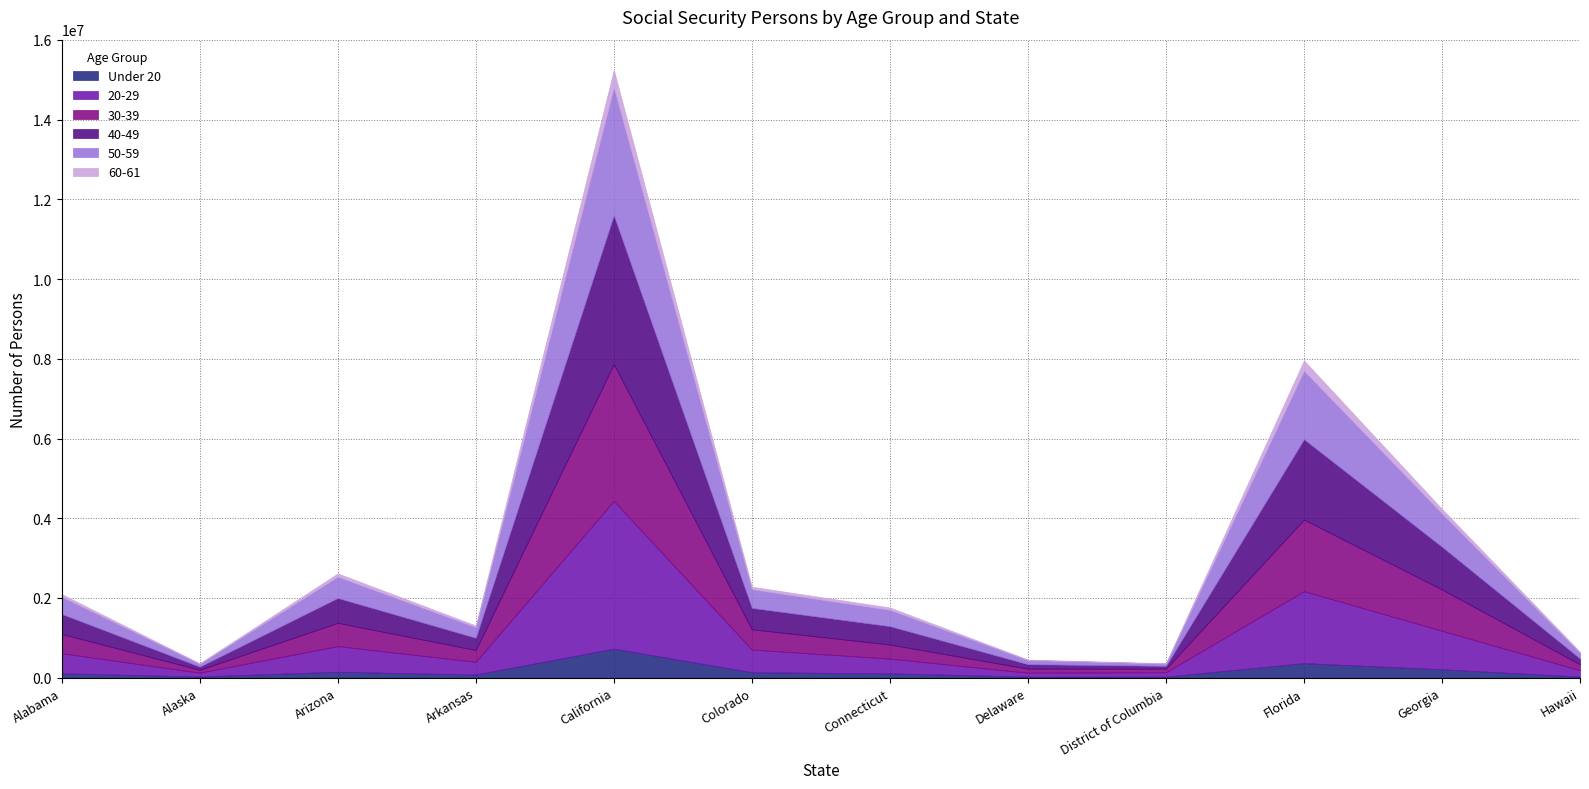

Is it true that 20-29 equals 316621 at Arizona?

False